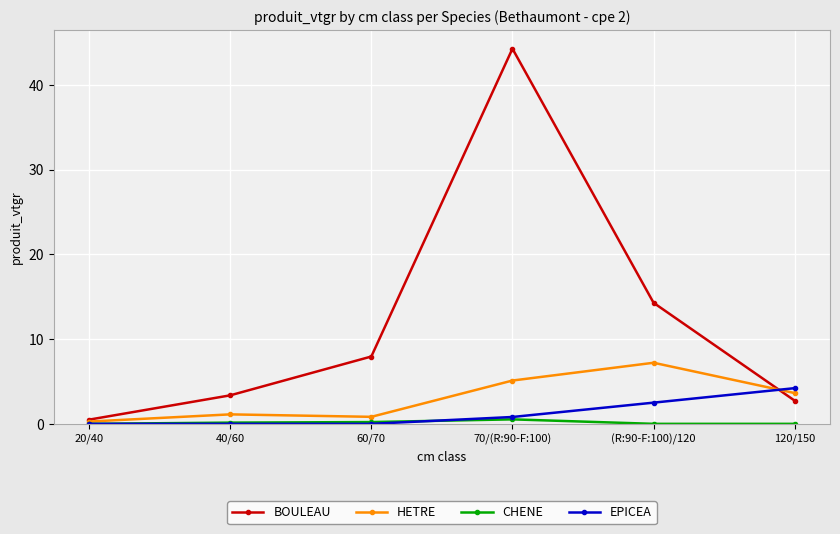

How many lines are shown in the chart?

4